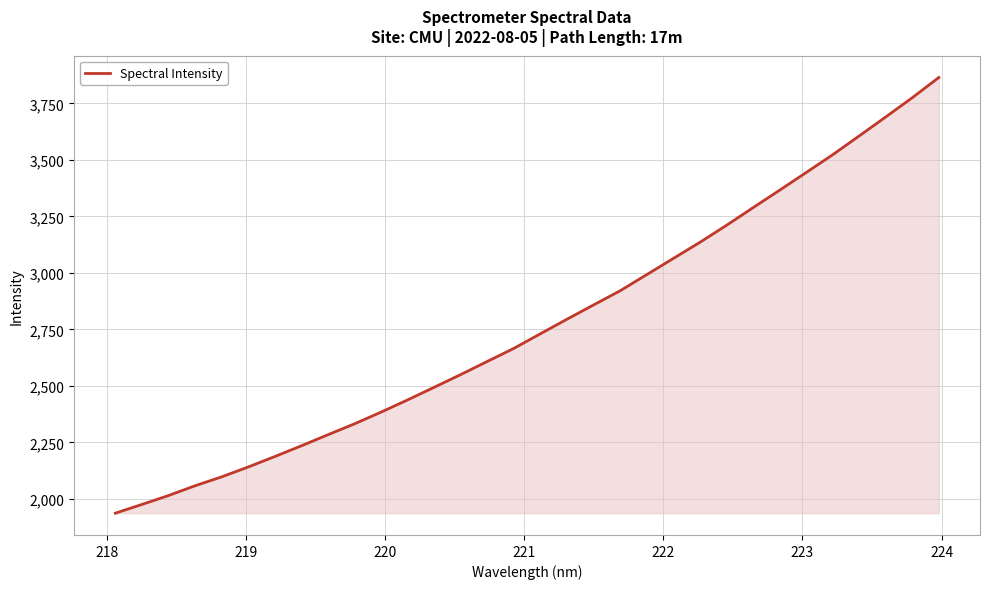

What is the minimum value shown in the chart?

1937.3